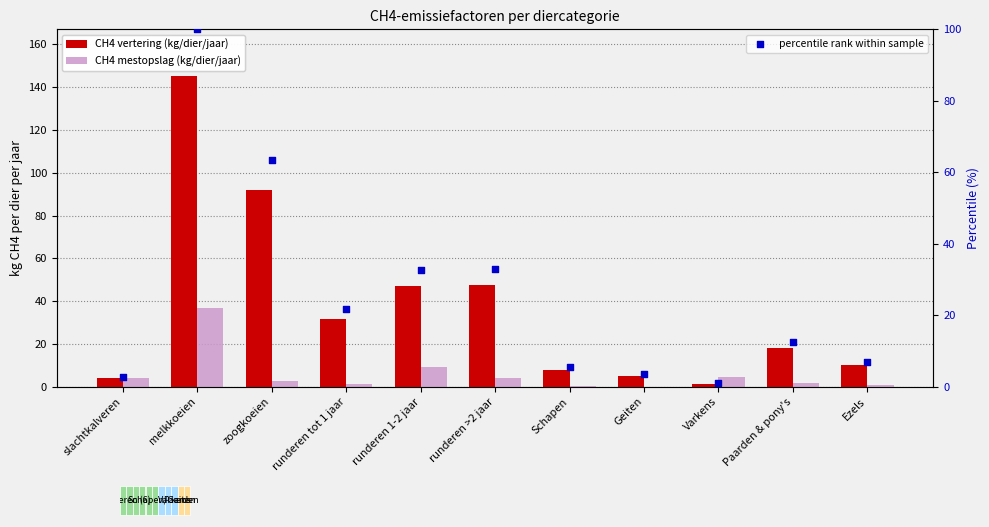

Which series reaches the maximum Y coordinate?

CH4 vertering (kg/dier/jaar)